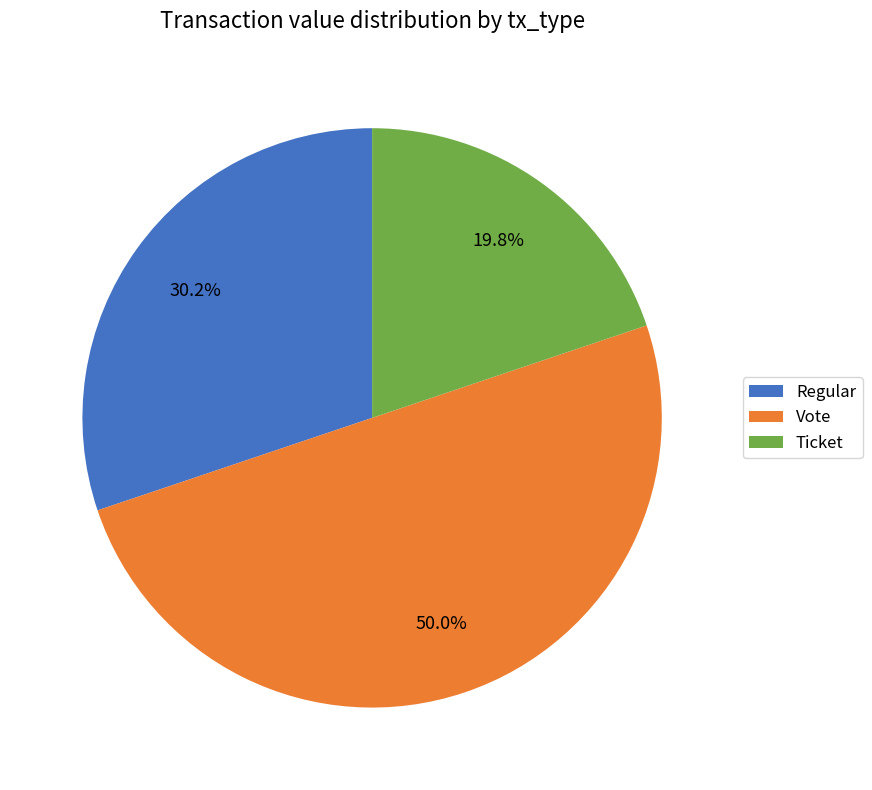

Is the sum of Vote and Regular greater than half?

Yes